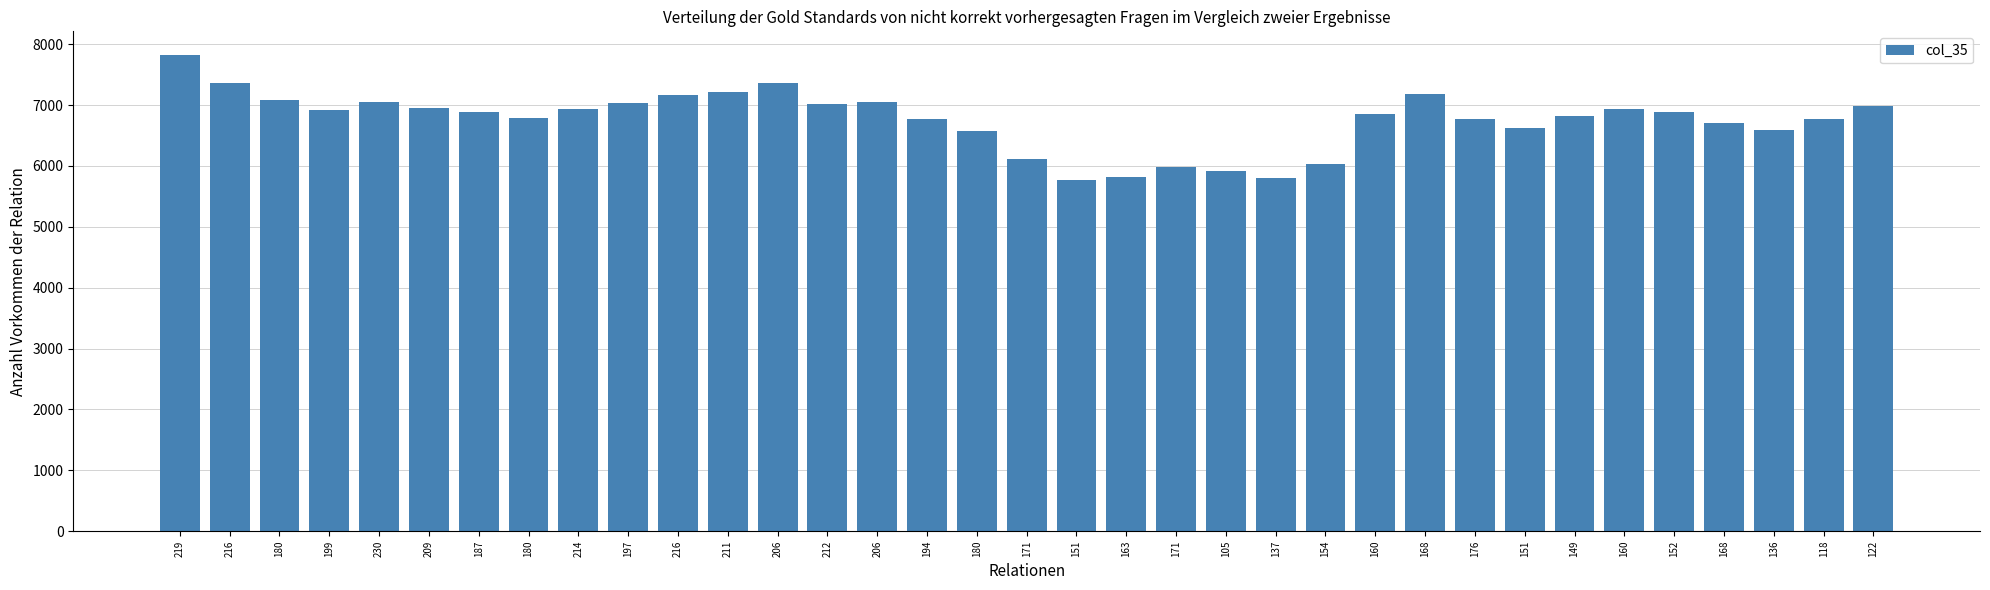

What is the change in value from 176 to 151?

-150